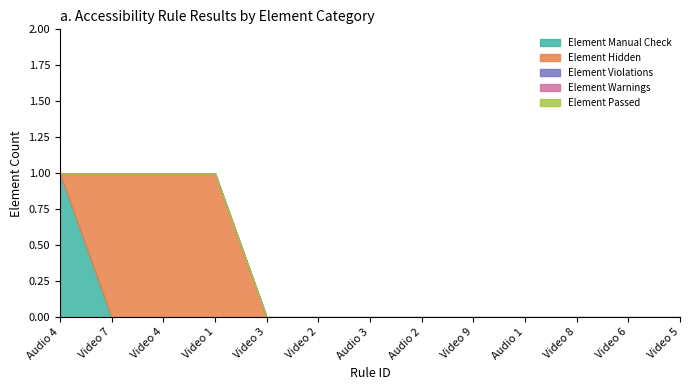

Which series has the widest spread of values?

Element Manual Check